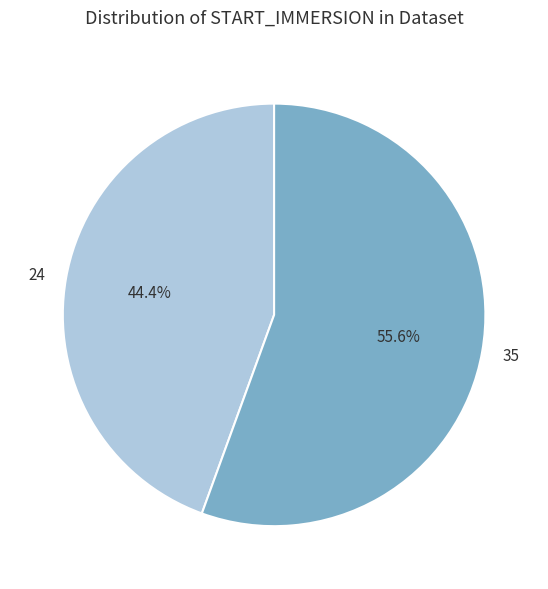

What is the total percentage of 24 and 35?

100.0%